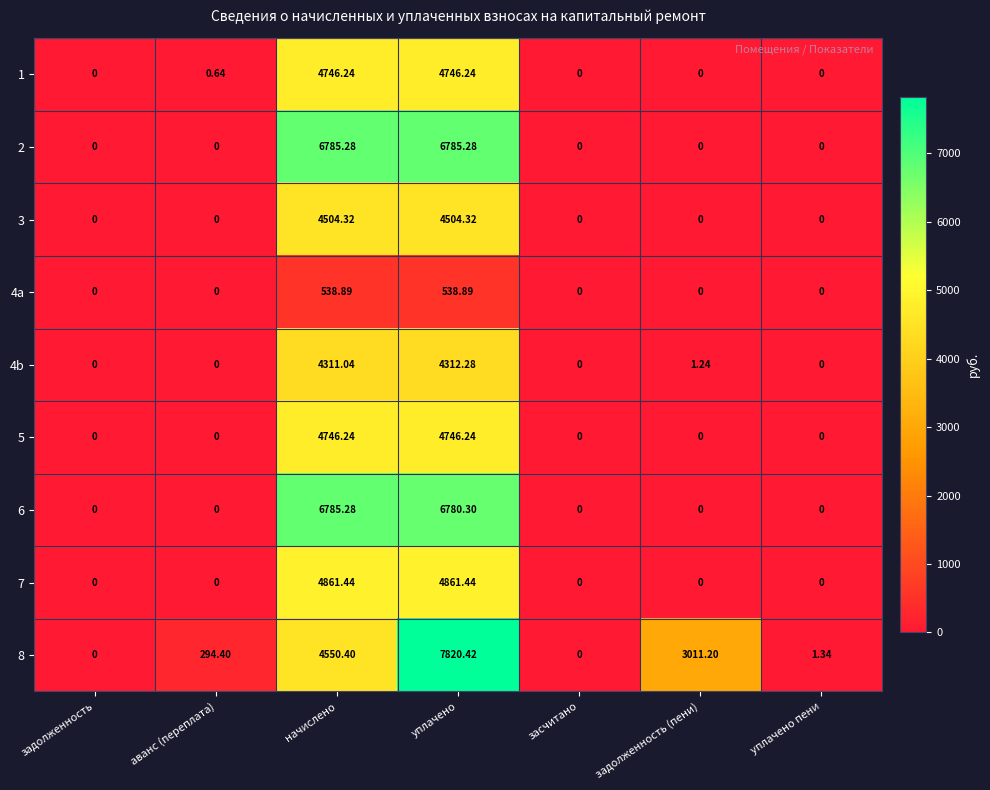

What is the greatest value displayed?

7820.4